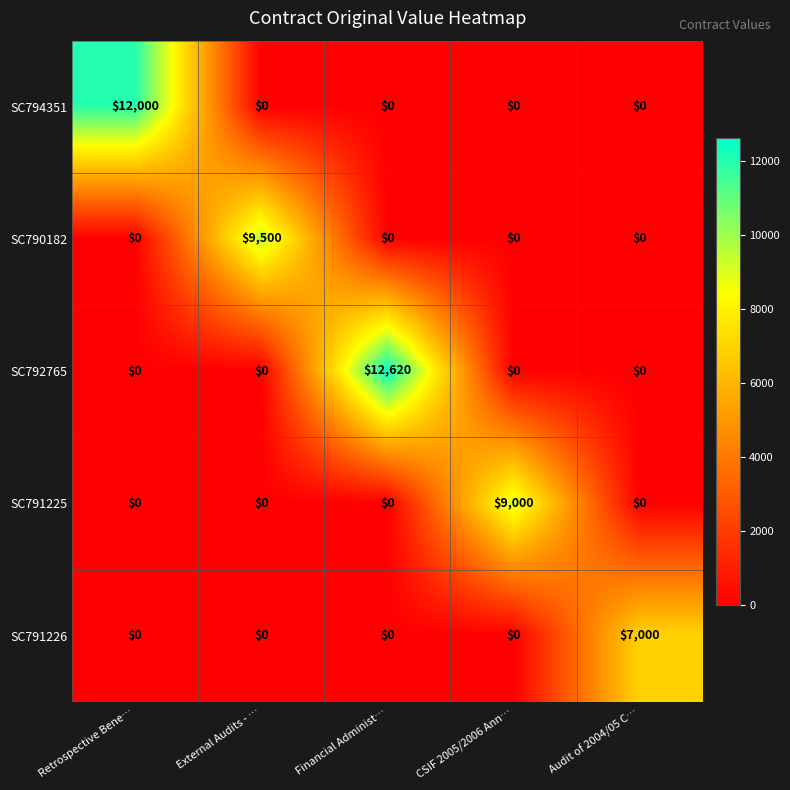

At which category is the sum across all series the highest?

Financial Administ…